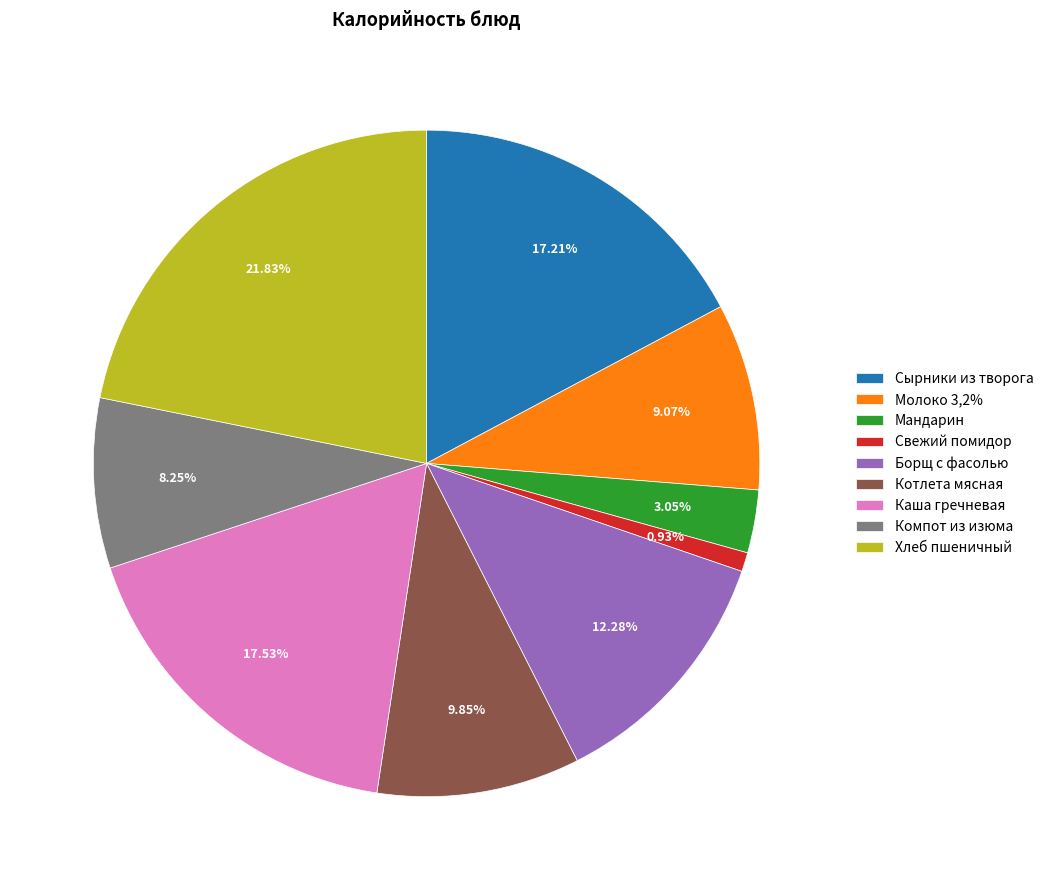

Which category has the biggest portion of the pie?

Хлеб пшеничный